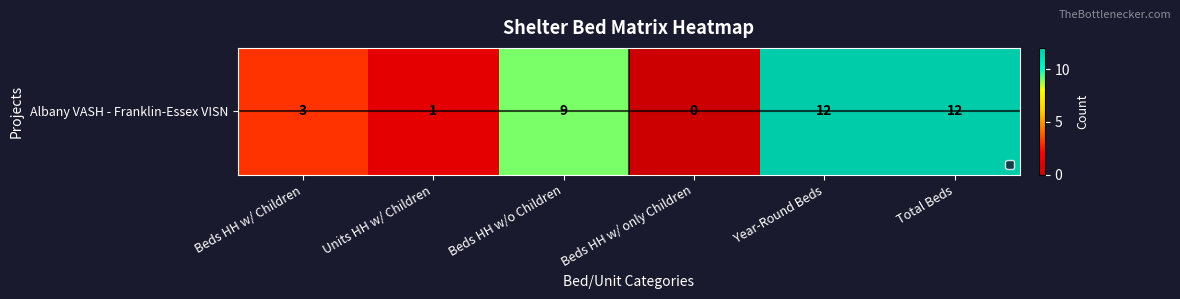

Rank the categories by value from highest to lowest.

Year-Round Beds, Total Beds, Beds HH w/o Children, Beds HH w/ Children, Units HH w/ Children, Beds HH w/ only Children